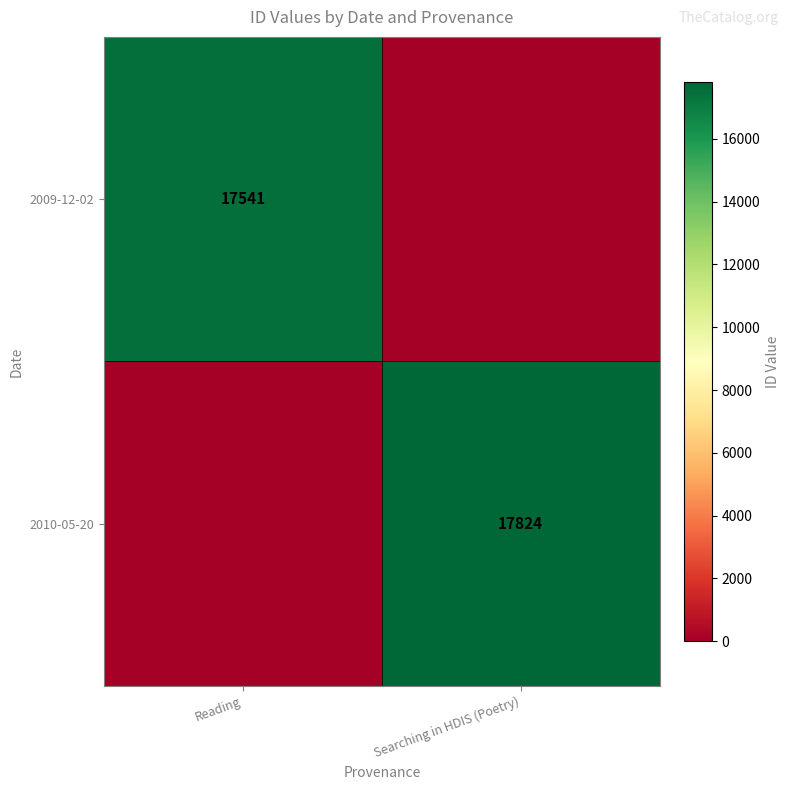

At which category is the sum across all series the highest?

Searching in HDIS (Poetry)